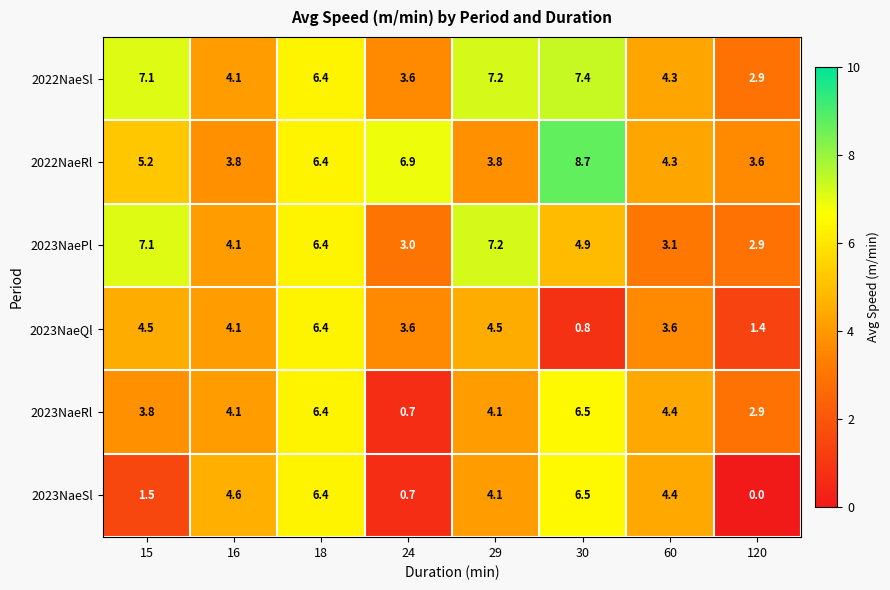

Count the number of data series in this chart.

6